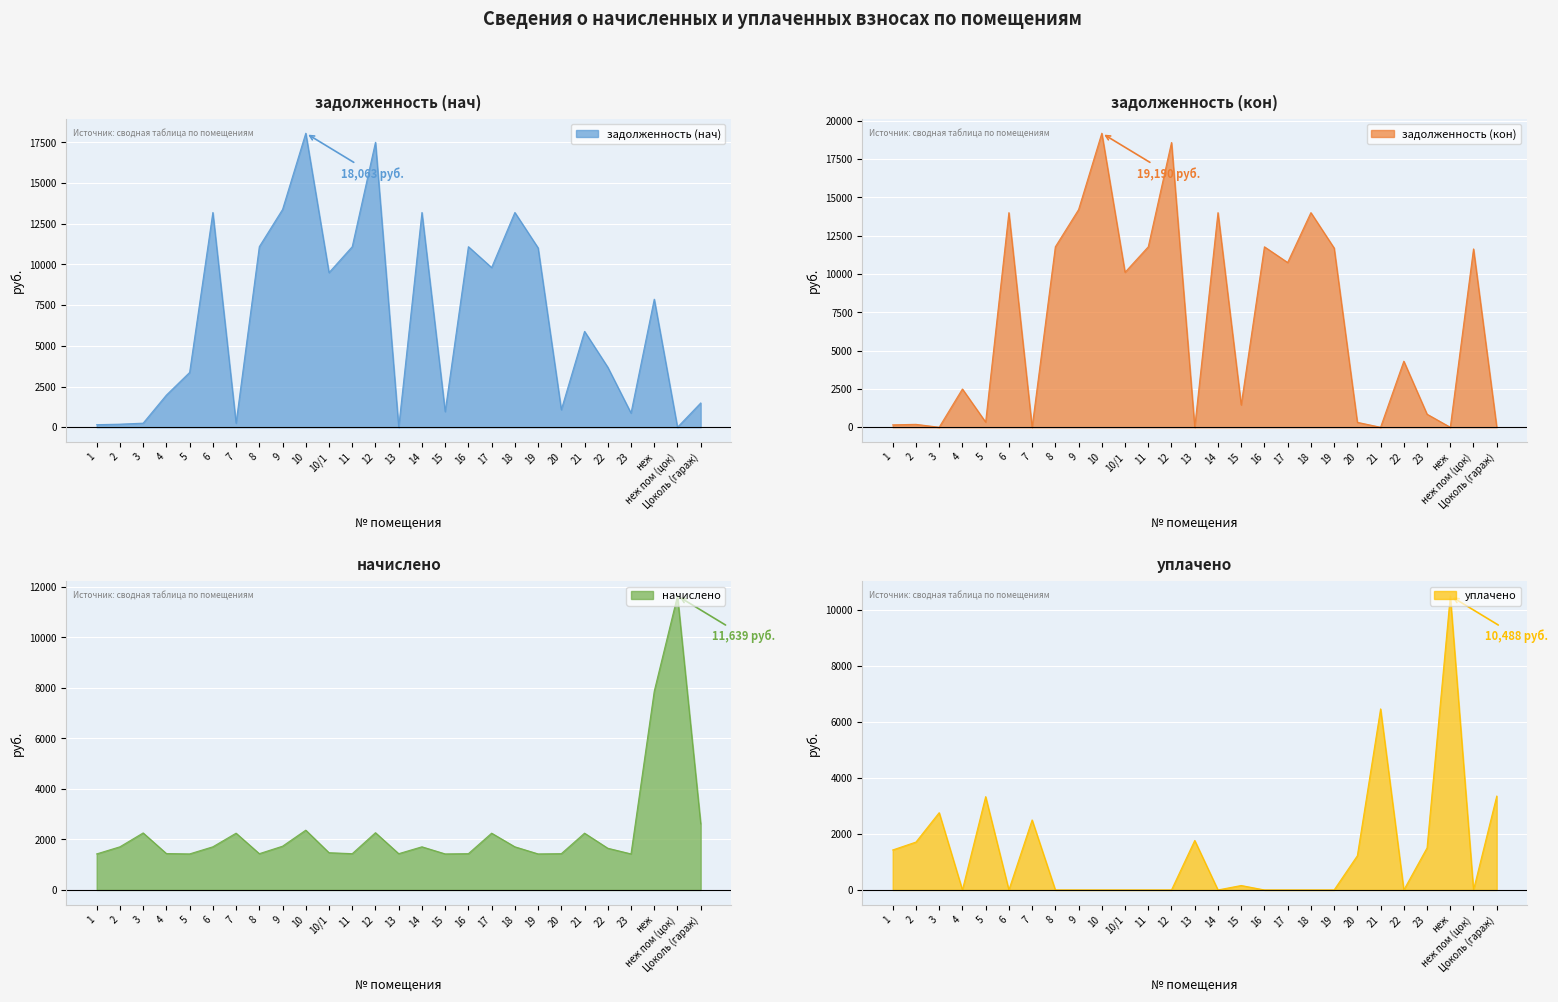

Reading left to right, what are all the values shown in this chart?

задолженность (нач): 158.5	189.7	251.3	1975.5	3365.7	13193.4	249.7	11092.8	13377.7	18062.7	9498.7	11092.8	17505.2	0.0	13193.4	961.6	11092.8	9810.0	13193.4	11019.0	1074.6	5890.6	3686.6	870.0	7865.7	0.0	1490.1
задолженность (кон): 158.5	189.7	1.6	2496.7	336.1	14007.4	0.0	11777.1	14203.0	19190.4	10114.1	11777.1	18585.2	0.0	14007.4	1456.4	11777.1	10752.0	14007.4	11698.5	321.2	0.0	4312.7	852.5	0.1	11638.8	0.0
начислено: 1426.2	1707.7	2256.2	1440.5	1426.2	1707.7	2246.7	1435.8	1731.5	2365.9	1473.9	1435.8	2265.8	1435.8	1707.7	1426.2	1435.8	2246.7	1707.7	1426.2	1435.8	2246.7	1650.4	1426.2	7865.7	11638.8	2618.7
уплачено: 1426.2	1707.7	2756.2	0.0	3327.9	0.0	2496.3	0.0	0.0	0.0	0.0	0.0	0.0	1765.2	0.0	158.5	0.0	0.0	0.0	0.0	1220.3	6457.5	0.0	1500.0	10487.6	0.0	3346.2